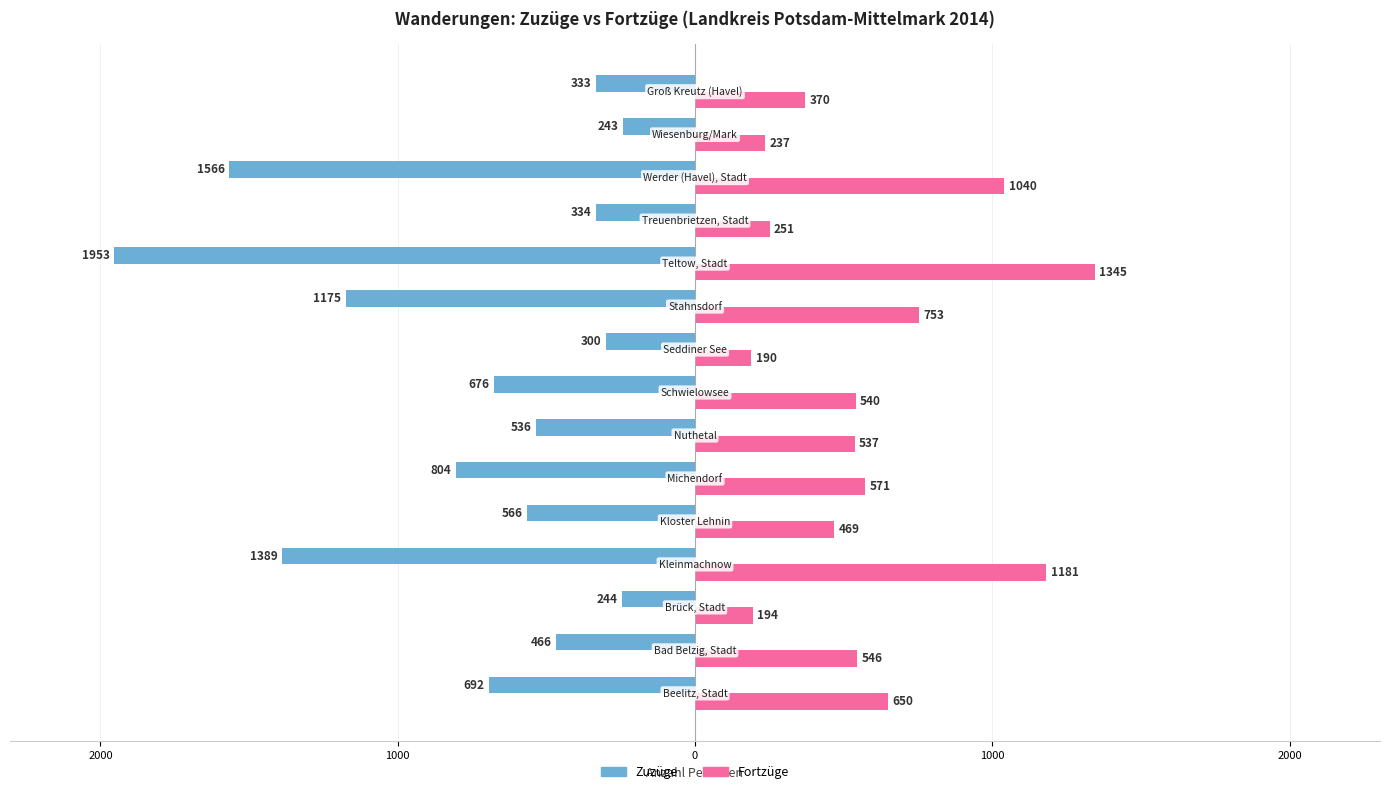

What are all the series names shown in the legend?

Zuzüge, Fortzüge